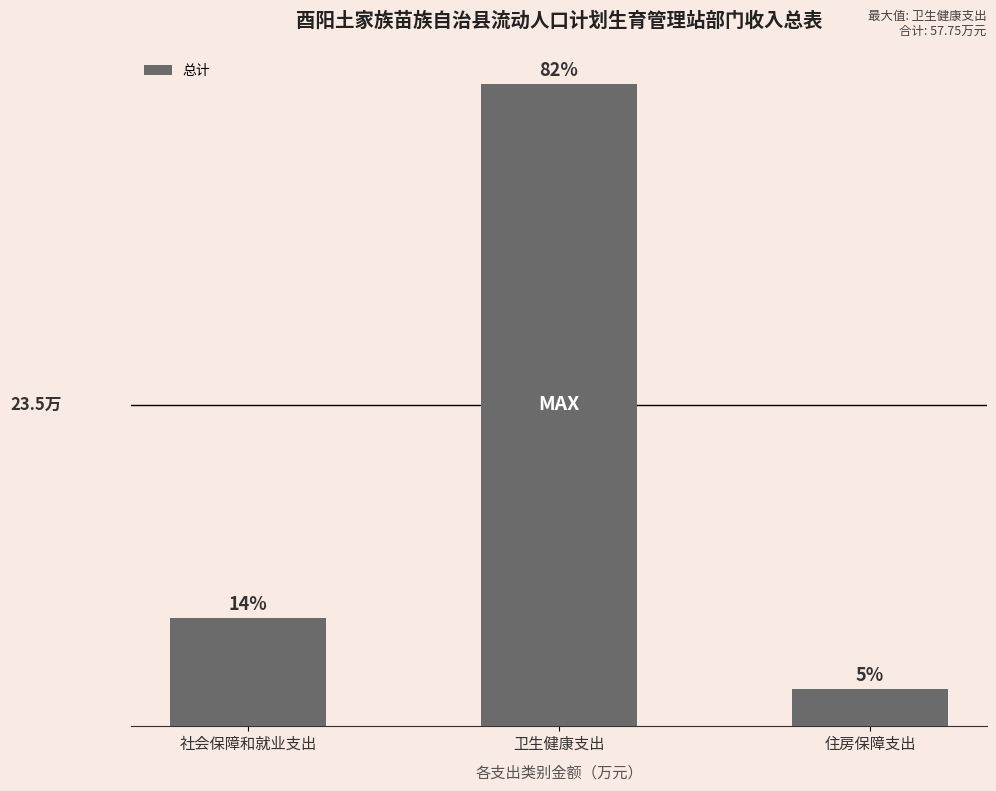

Approximately how many times larger is the value at 社会保障和就业支出 compared to 住房保障支出?

2.9